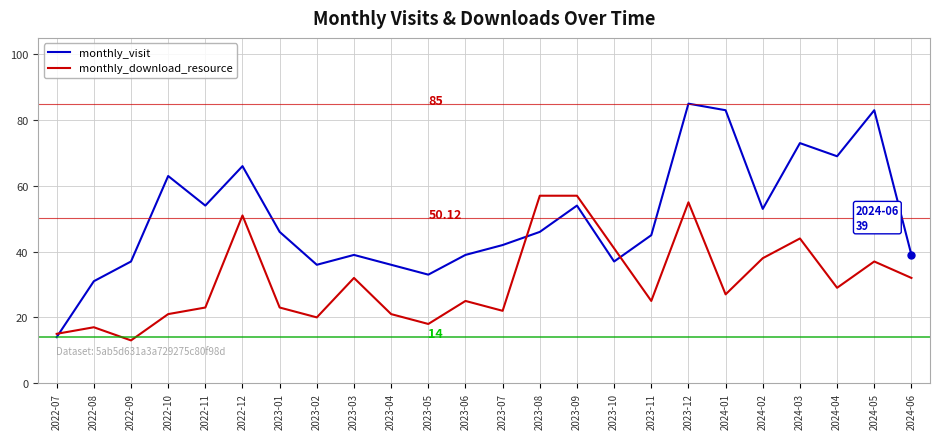

Where is the first local minimum for monthly_visit?

2022-11